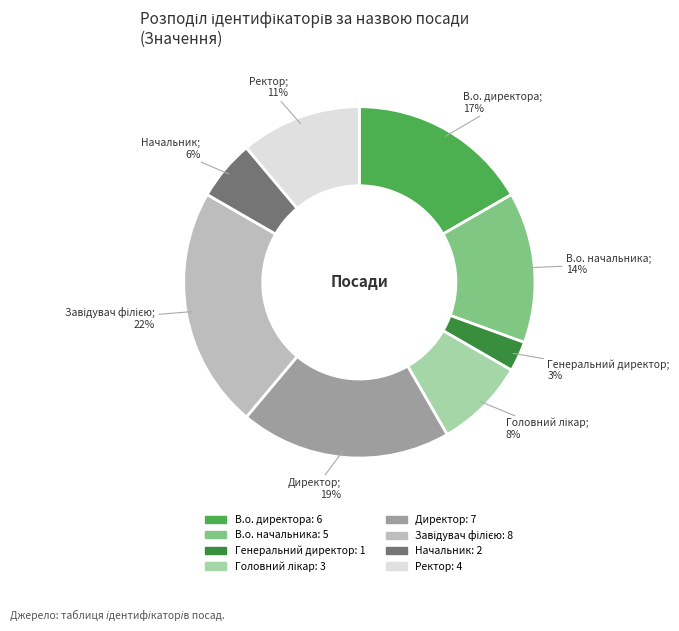

Does Генеральний директор represent more than half of the total?

No